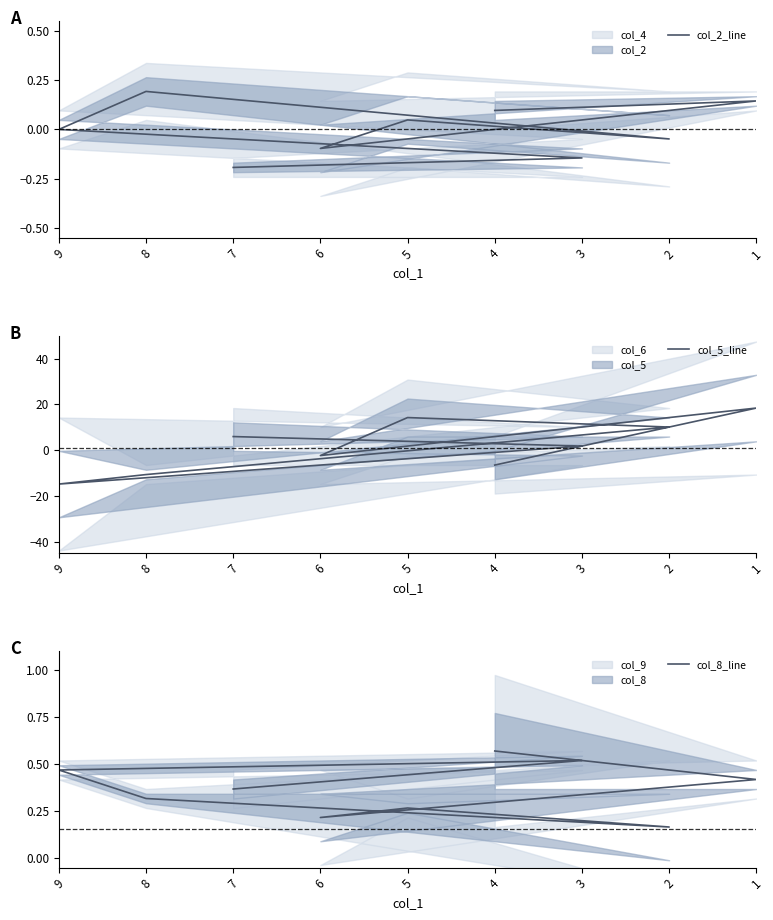

How many categories are shown in the chart?

9